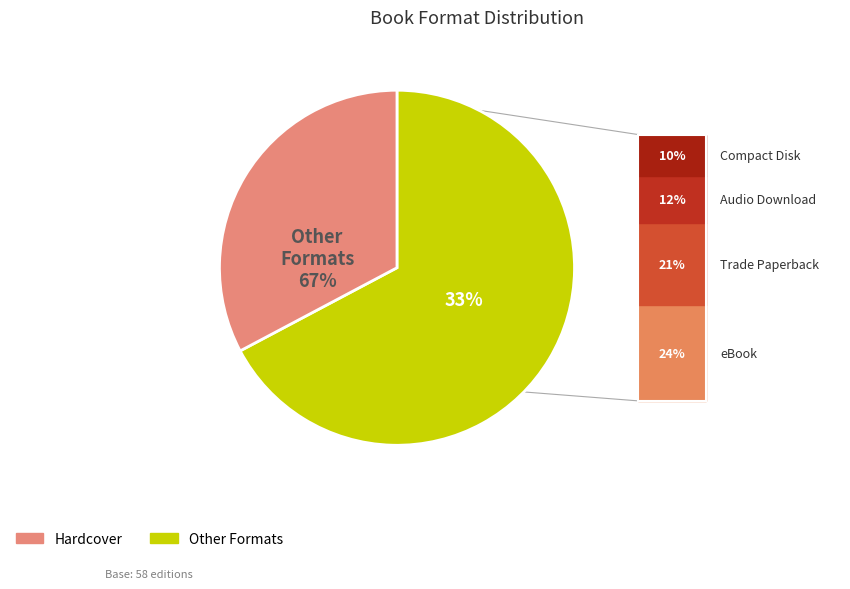

The Trade Paperback slice represents 21% of the pie. True or false?

True